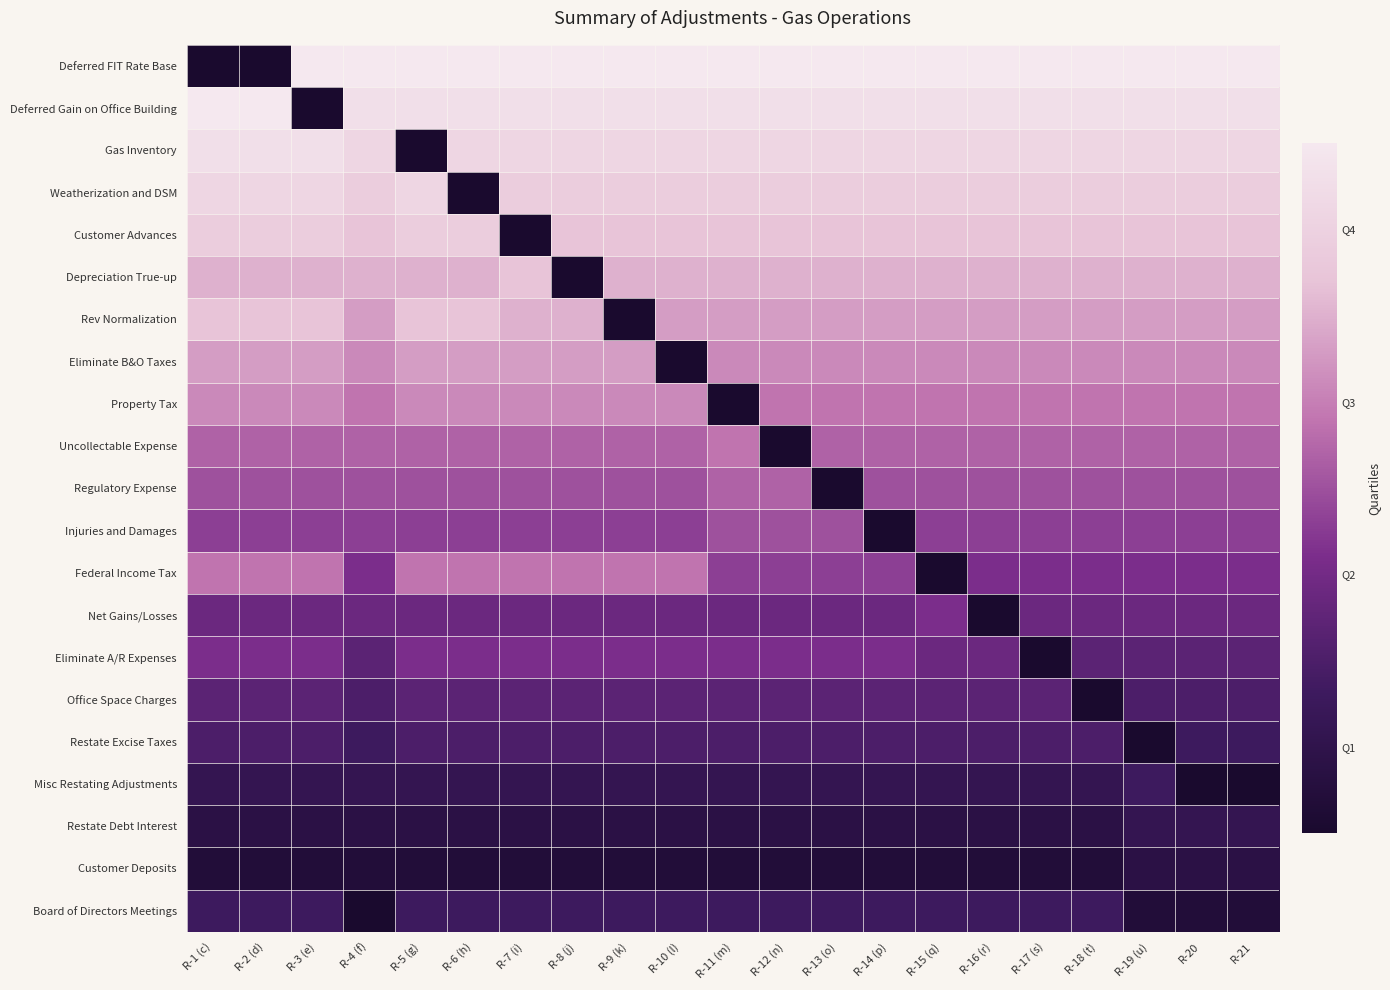

How many categories are shown in the chart?

21